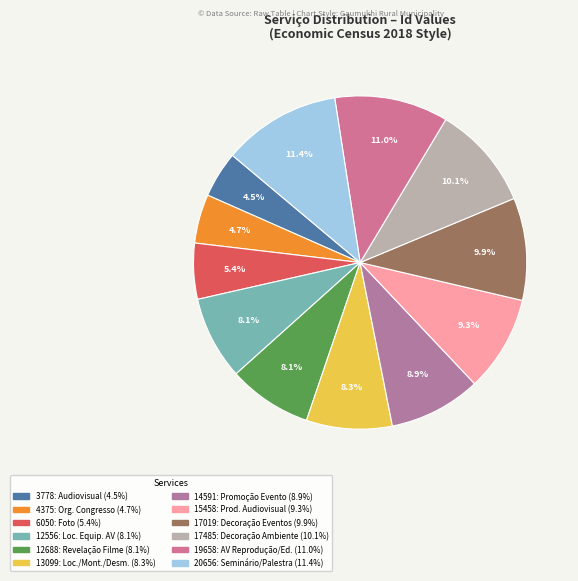

What is the largest slice in the pie chart?

20656: Seminário / Palestra